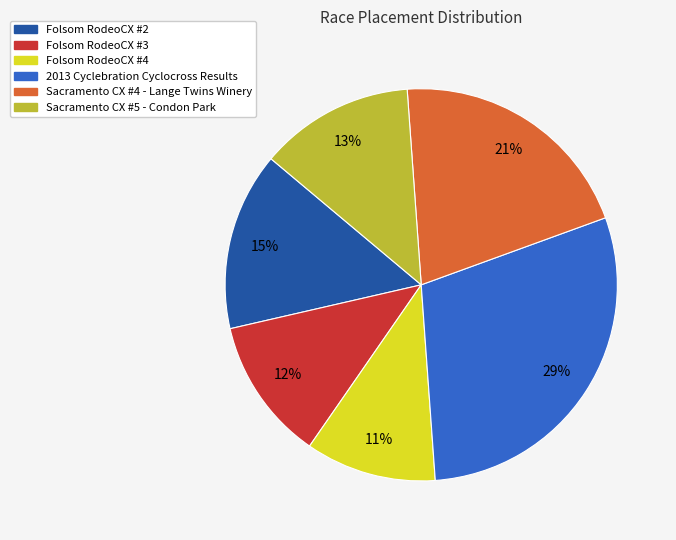

To the nearest percent, what portion does Sacramento CX #4 - Lange Twins Winery represent?

21%